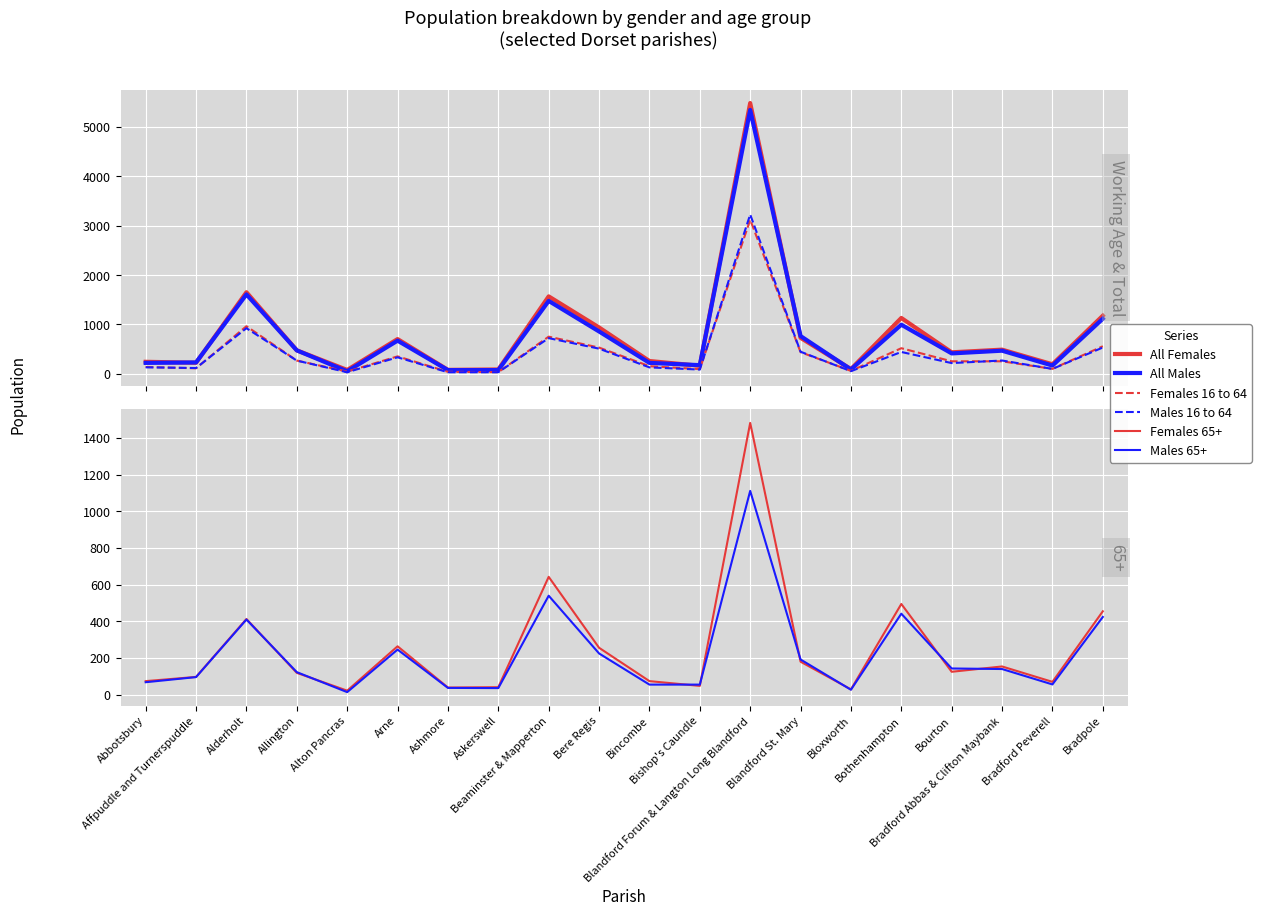

Rank the series by their maximum value, from lowest to highest.

Males 65+, Females 65+, Females 16 to 64, Males 16 to 64, All Males, All Females